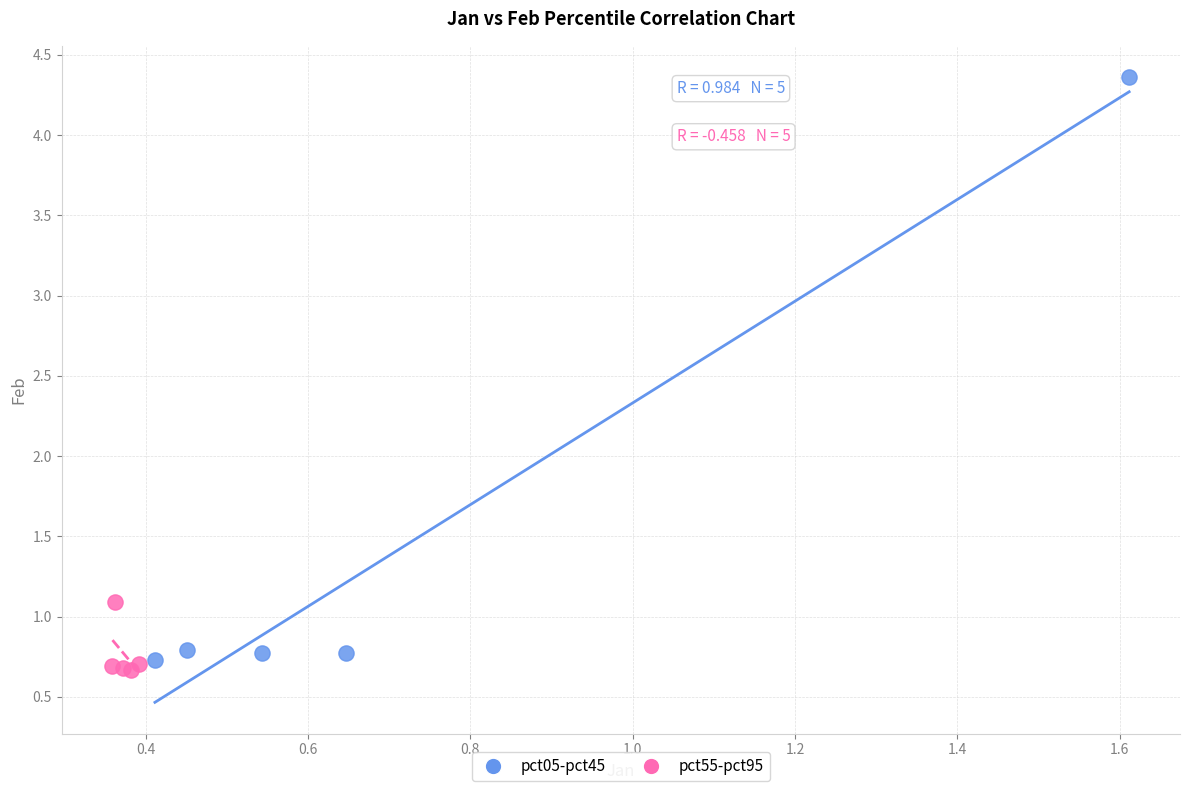

Which series reaches the minimum Y coordinate?

pct55-pct95